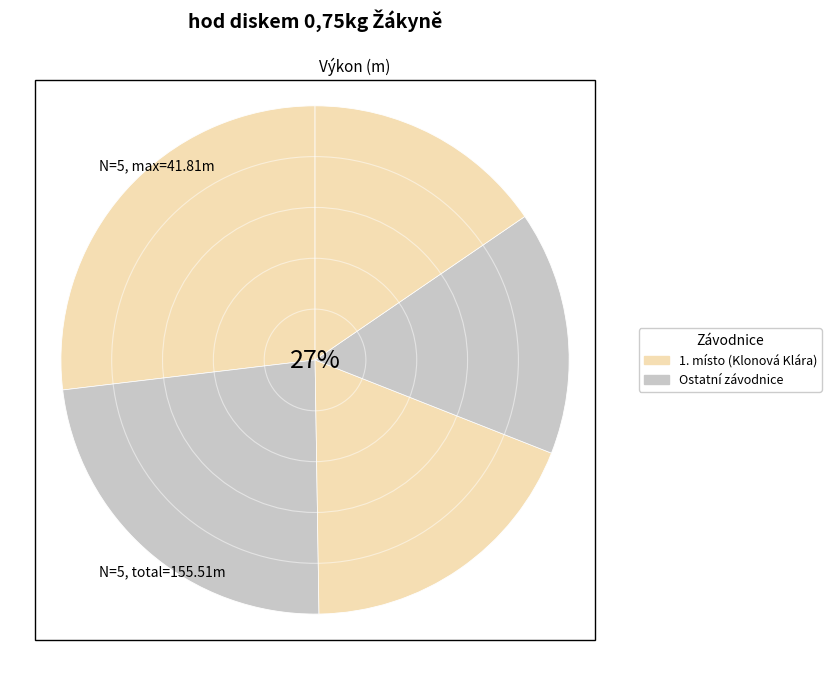

Is it true that Klonová Klára is 18% of the pie?

False